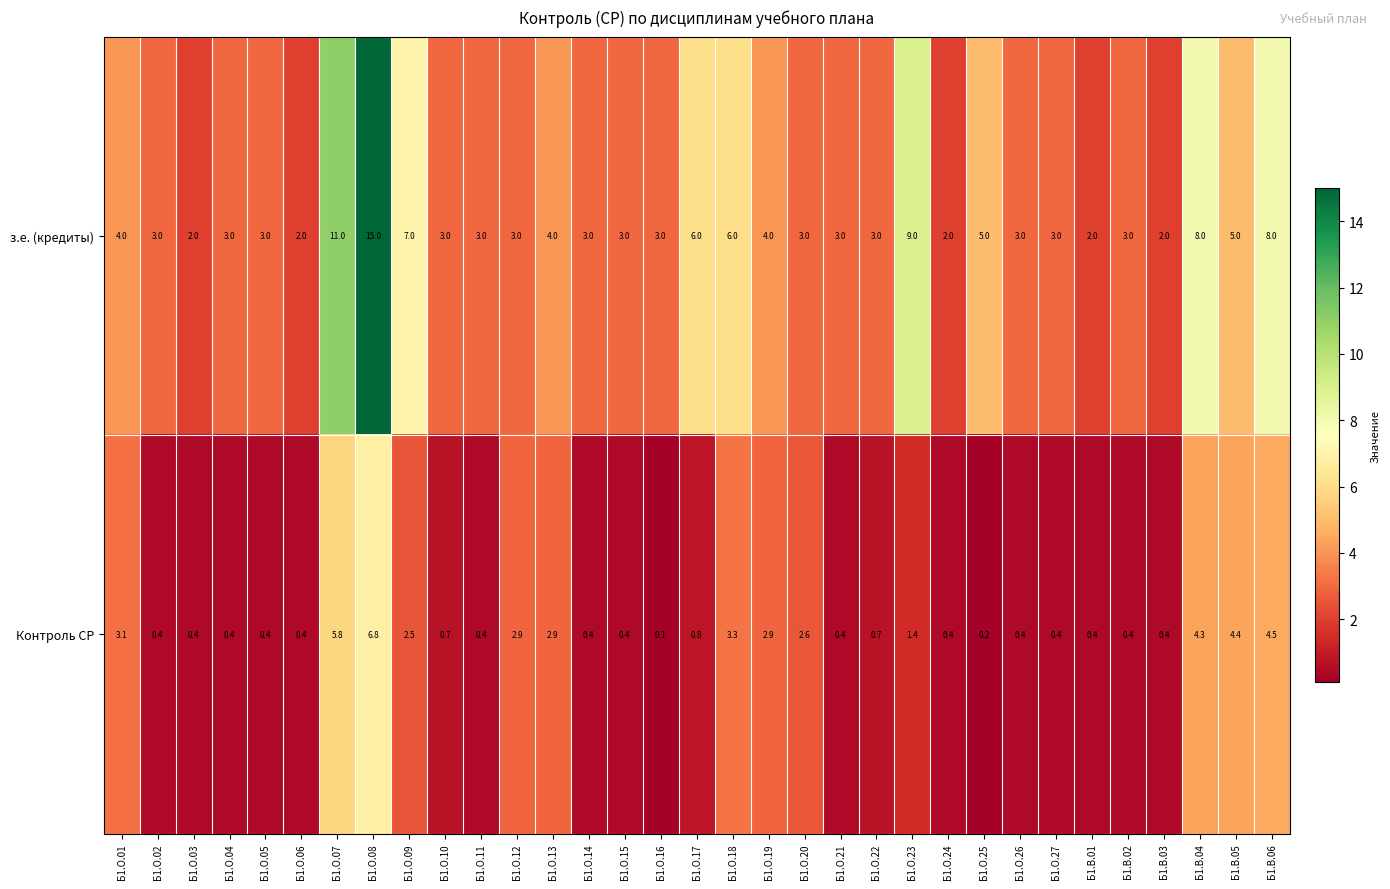

What value does the з.е. (кредиты) series have at Б1.О.01?

4.0